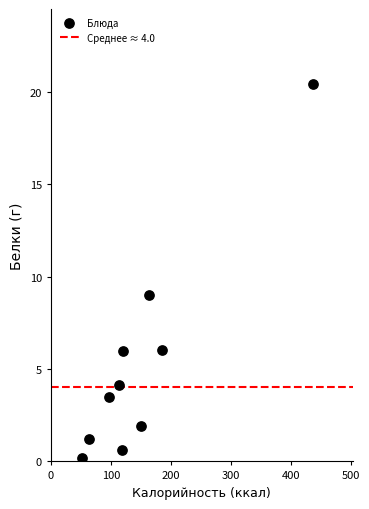

What is the average Y value?

5.3